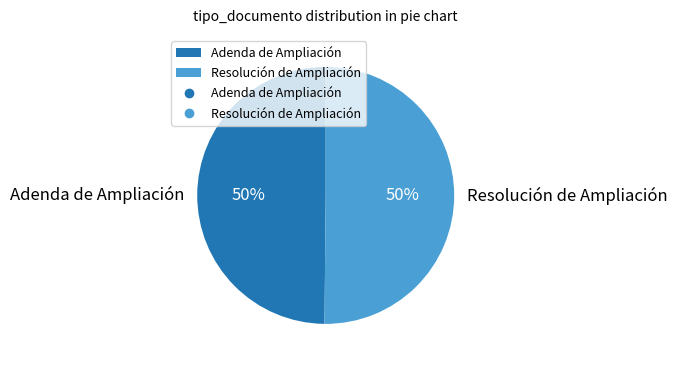

To the nearest percent, what is the average slice percentage?

50%